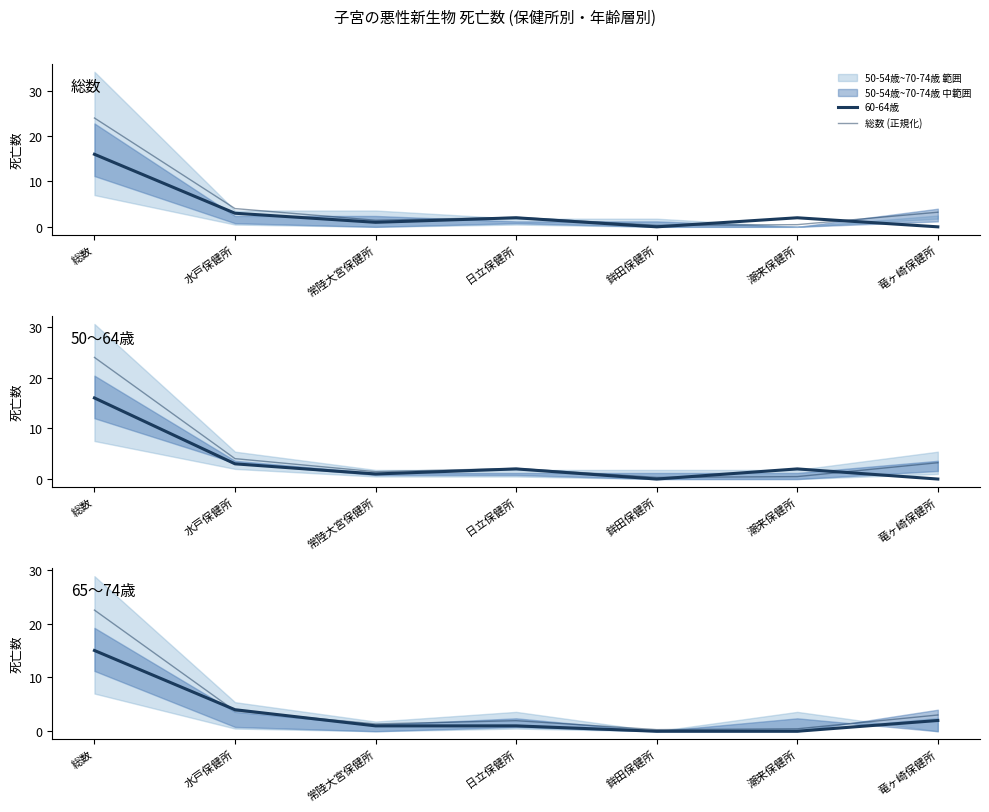

What is the difference between the 55-59歳 values at 水戸保健所 and 日立保健所?

3.0